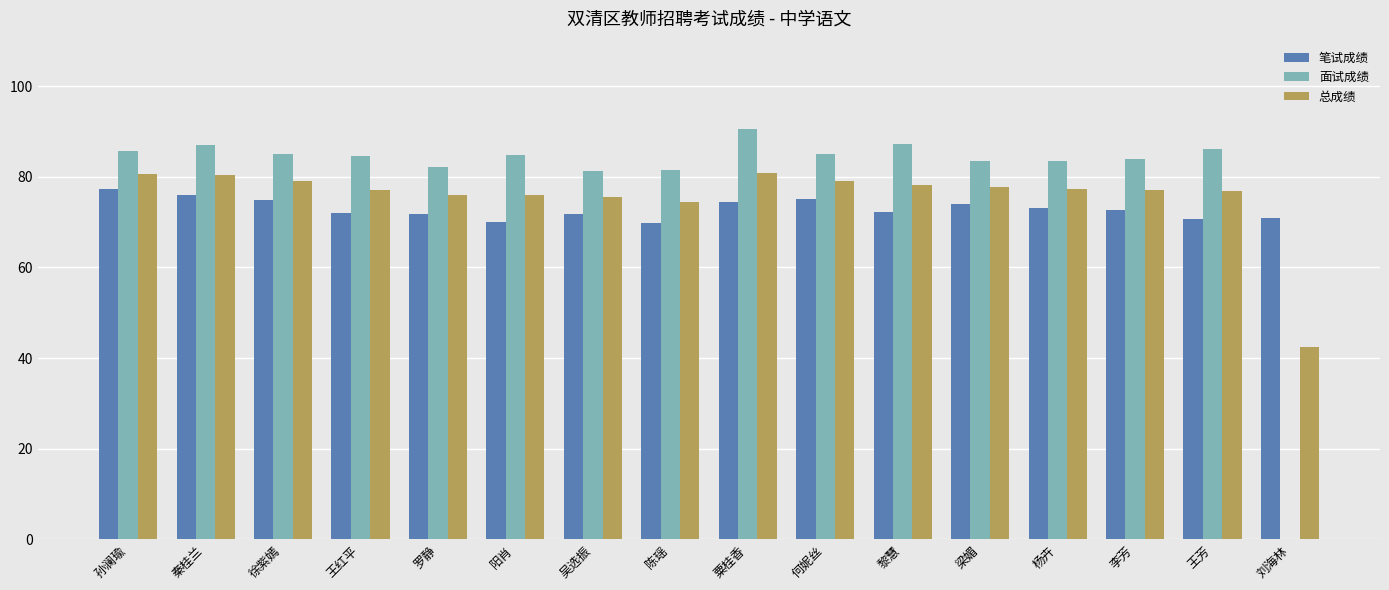

Are the bars grouped side by side (vs. stacked)?

Yes